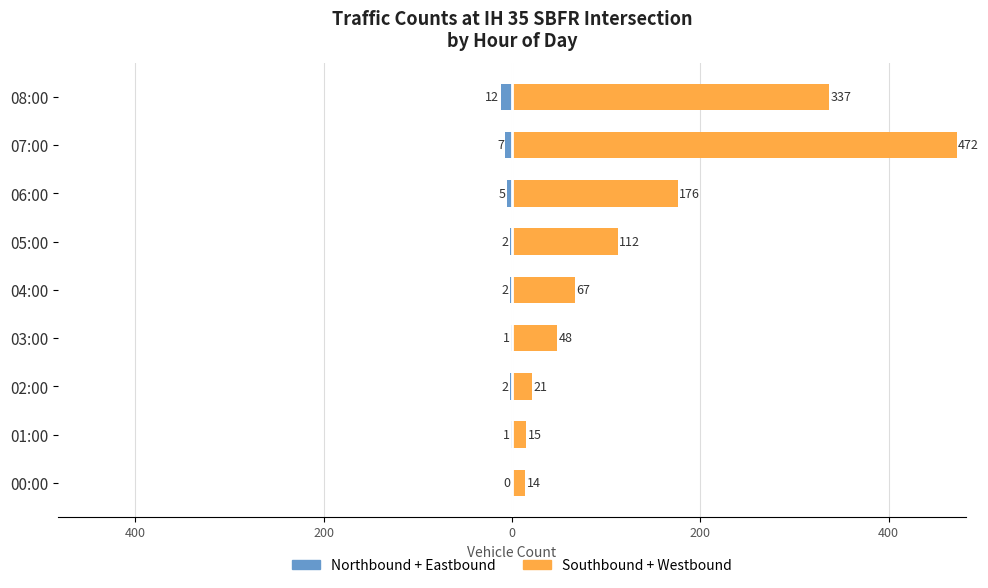

True or false: Northbound + Eastbound has a value of -1 at 0.

False